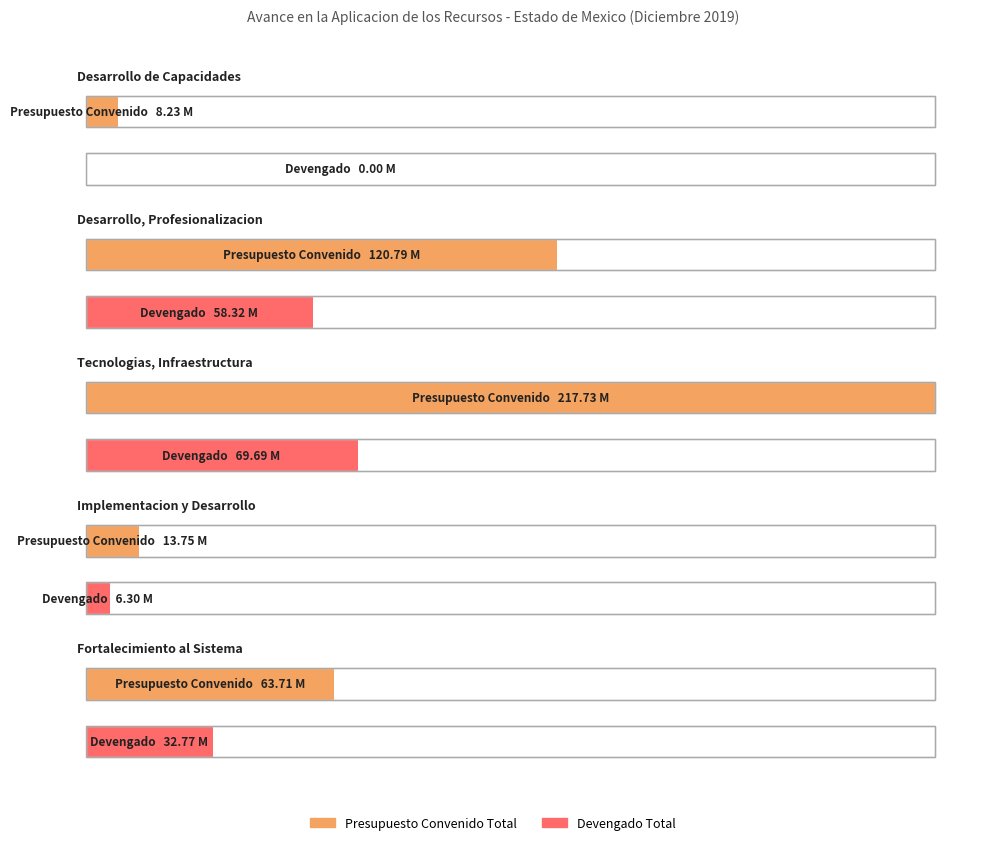

List the labels in order of DEVENGADO_FEDERAL value, smallest first.

1, 4, 5, 2, 3